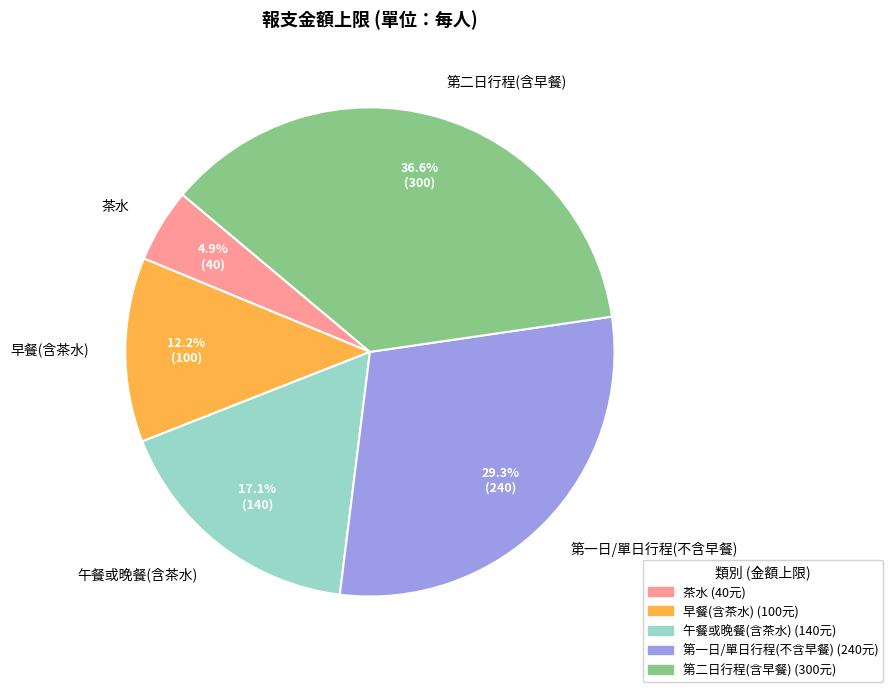

To the nearest percent, what is the difference between the largest and smallest slice percentages?

32%